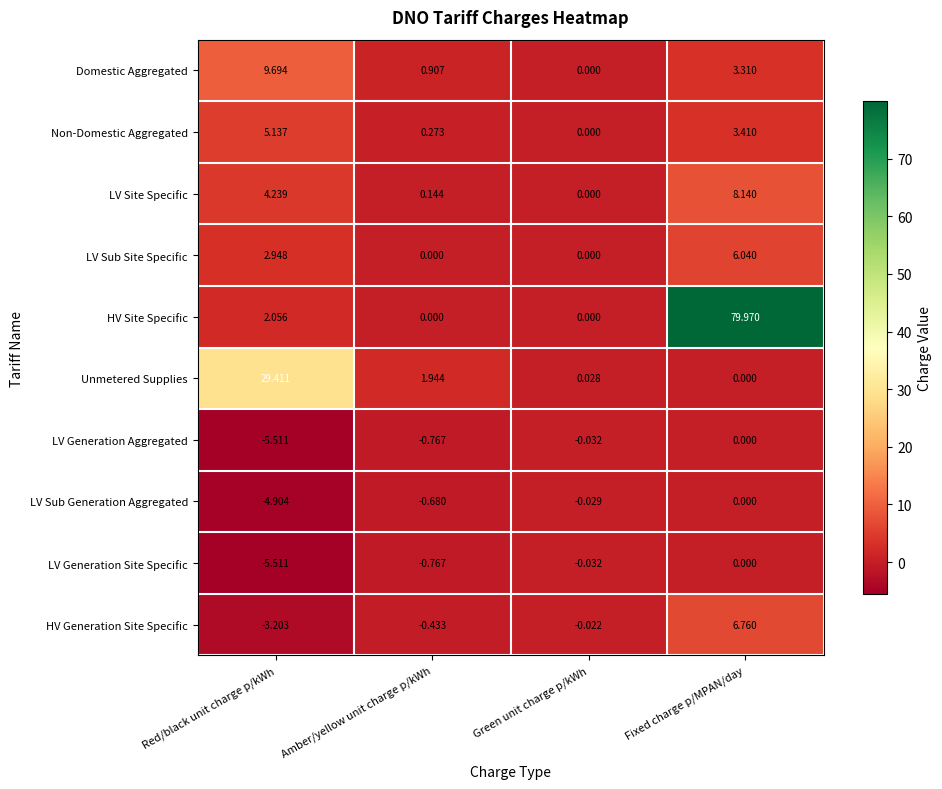

At which category is the sum across all series the highest?

Fixed charge p/MPAN/day